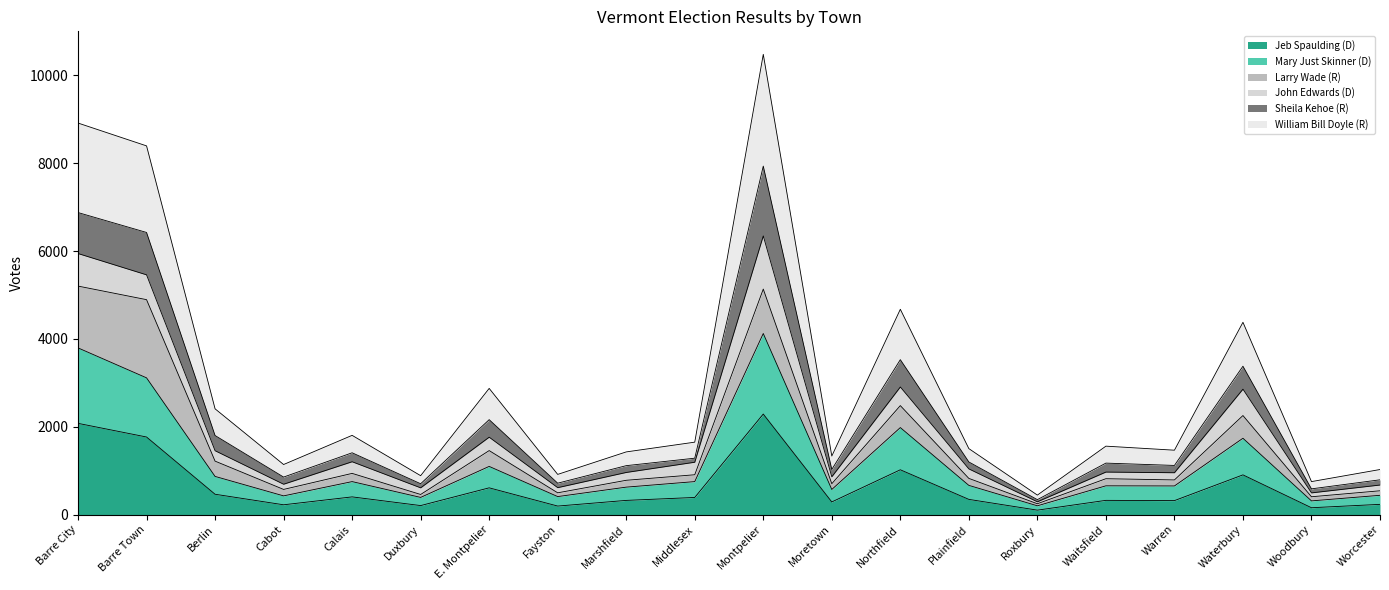

Between Warren and Berlin, which is larger?

Berlin